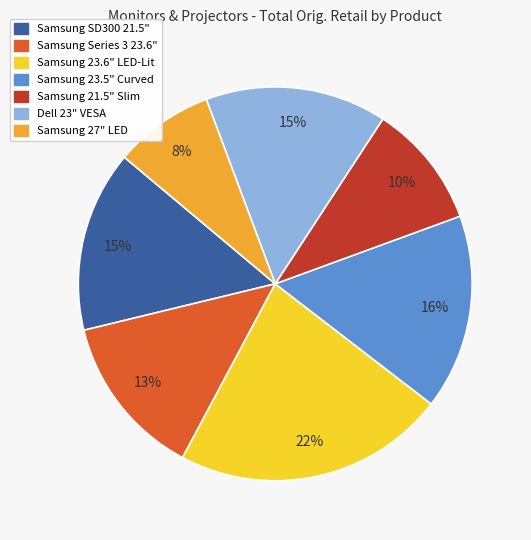

Which slice is the largest?

Samsung 23.6" LED-Lit